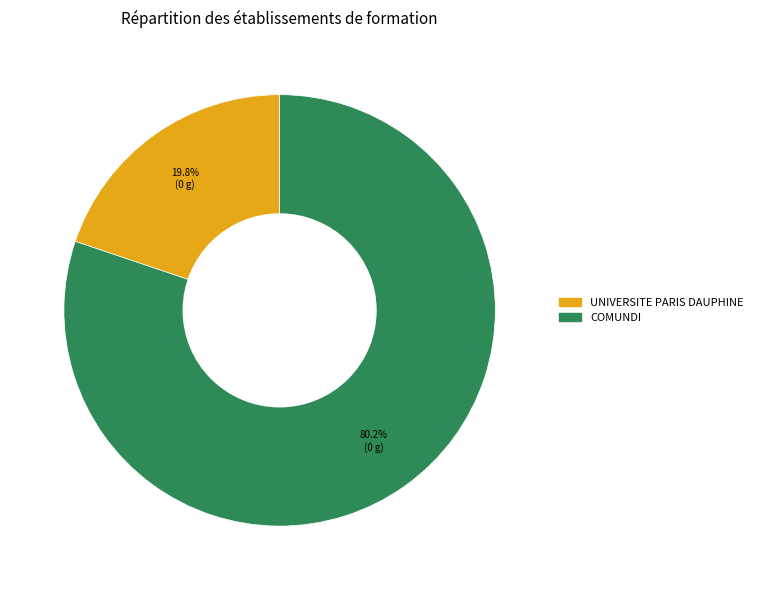

To the nearest percent, what is the average slice percentage?

50%